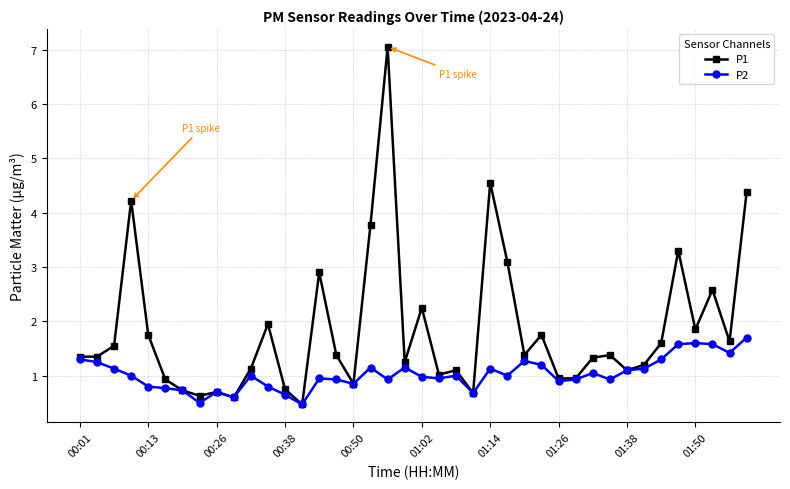

Rank the series by their maximum value, from highest to lowest.

P1, P2